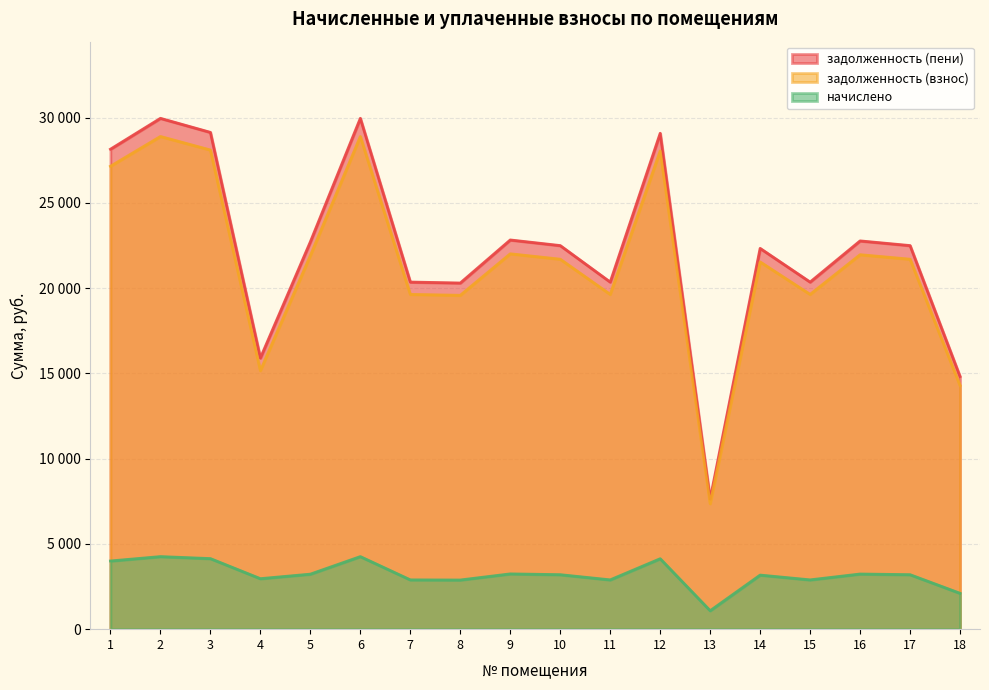

True or false: начислено and задолженность (пени) intersect in this chart.

False